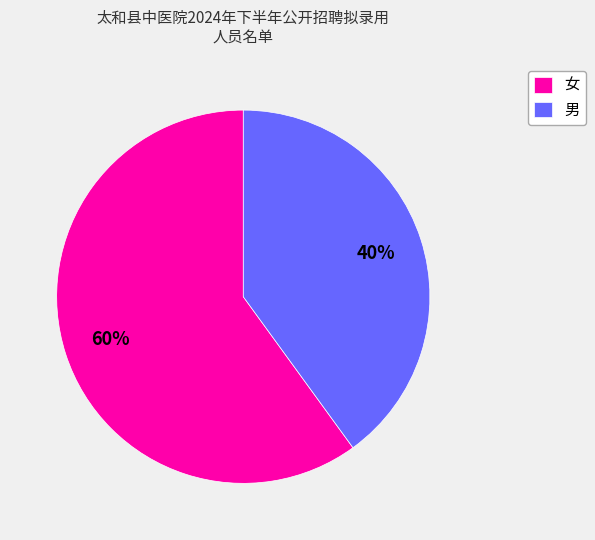

Approximately how many times larger is the value at 女 compared to 男?

1.5